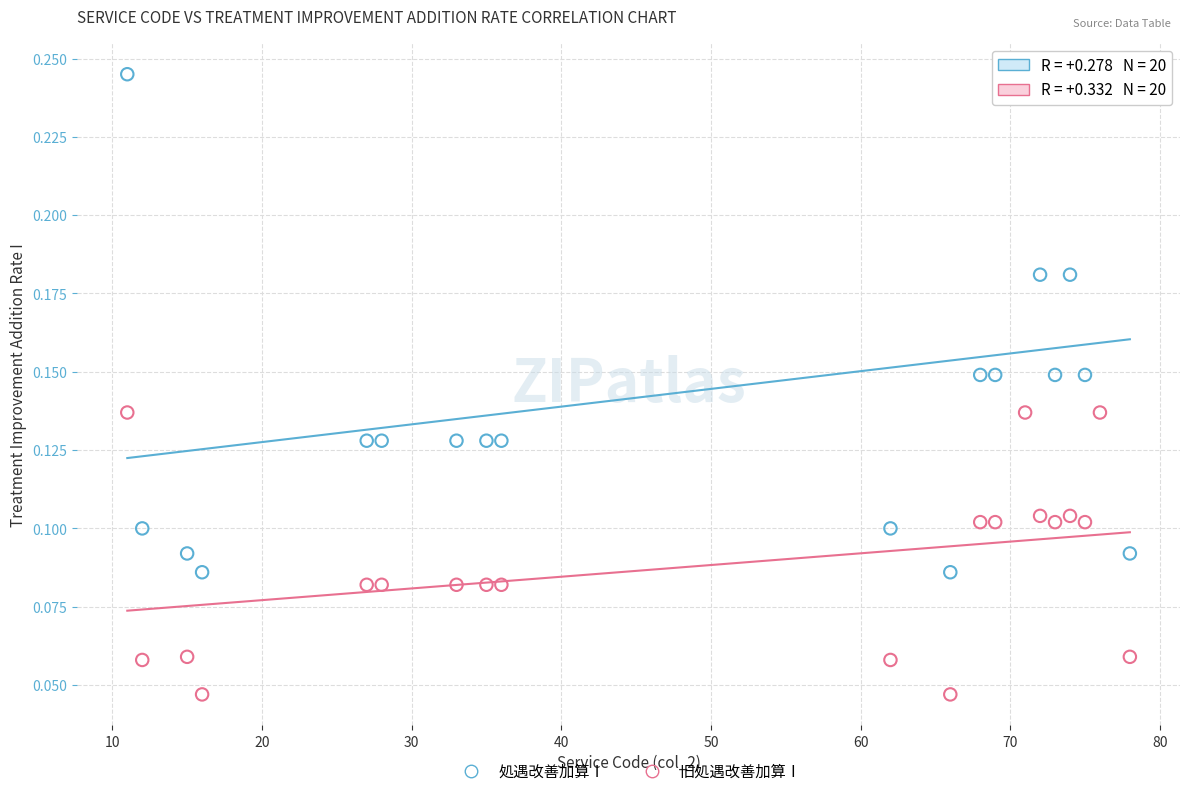

Across all data points, what is the range of X values (max minus min)?

67.0